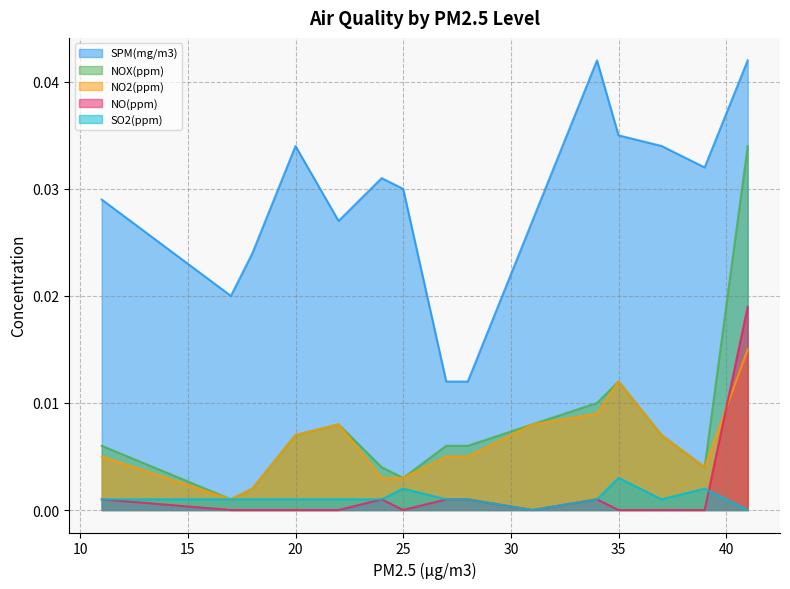

The value of SO2(ppm) at 22 is 0.0. True or false?

True